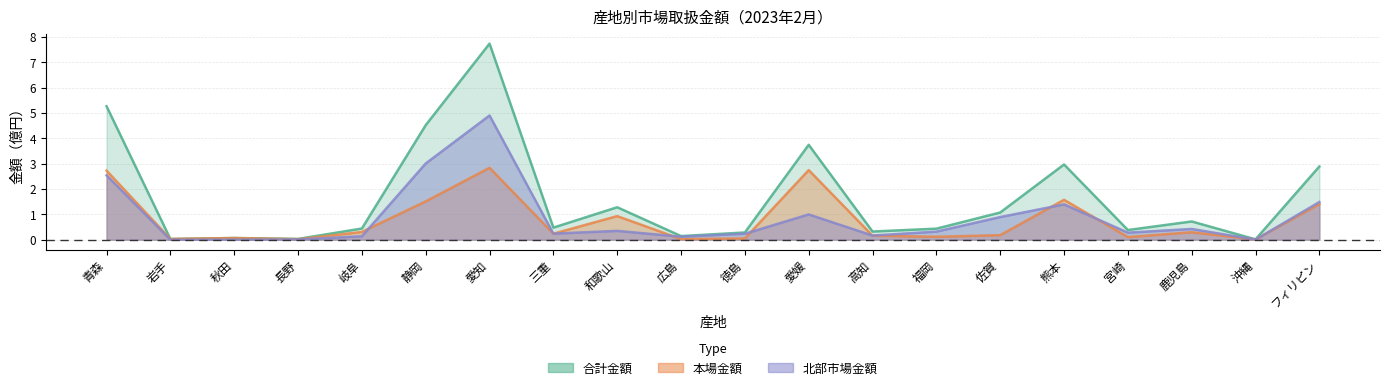

Which category has the highest value across all series?

愛知